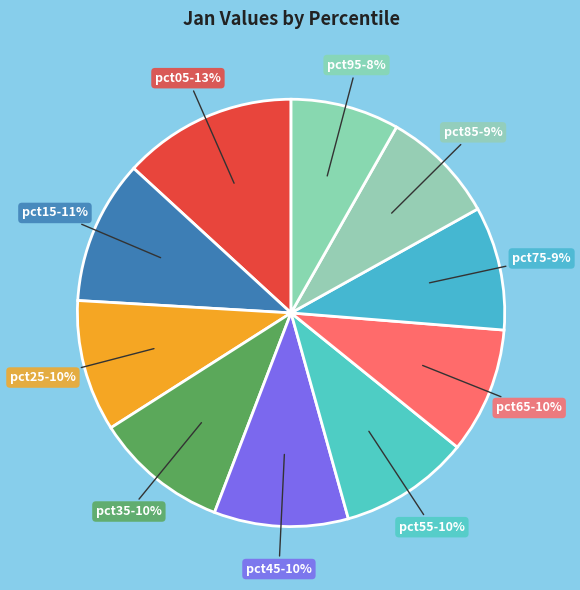

How many slices are in this pie chart?

10